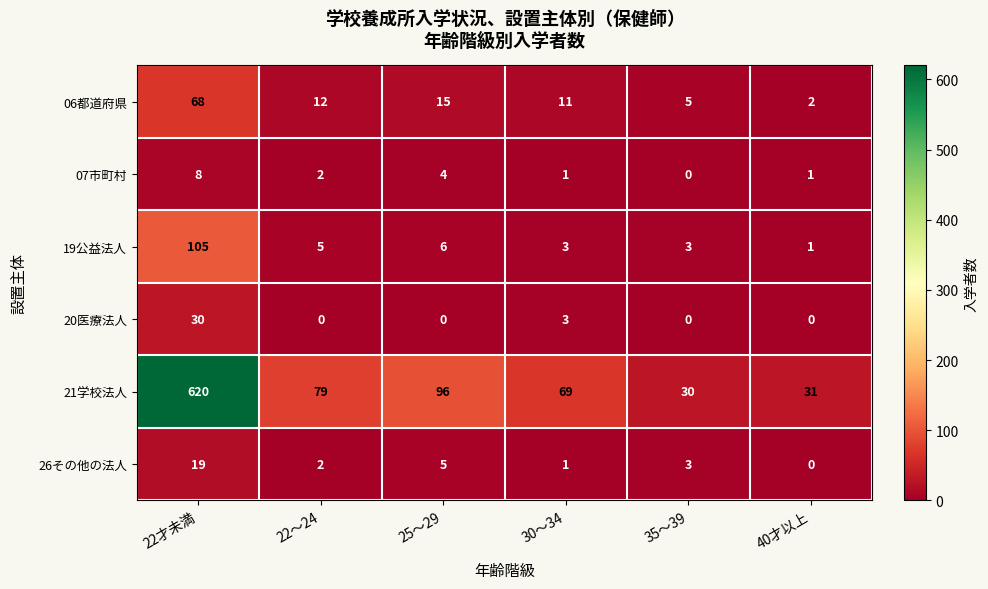

What is the sum of all 07市町村 values?

16